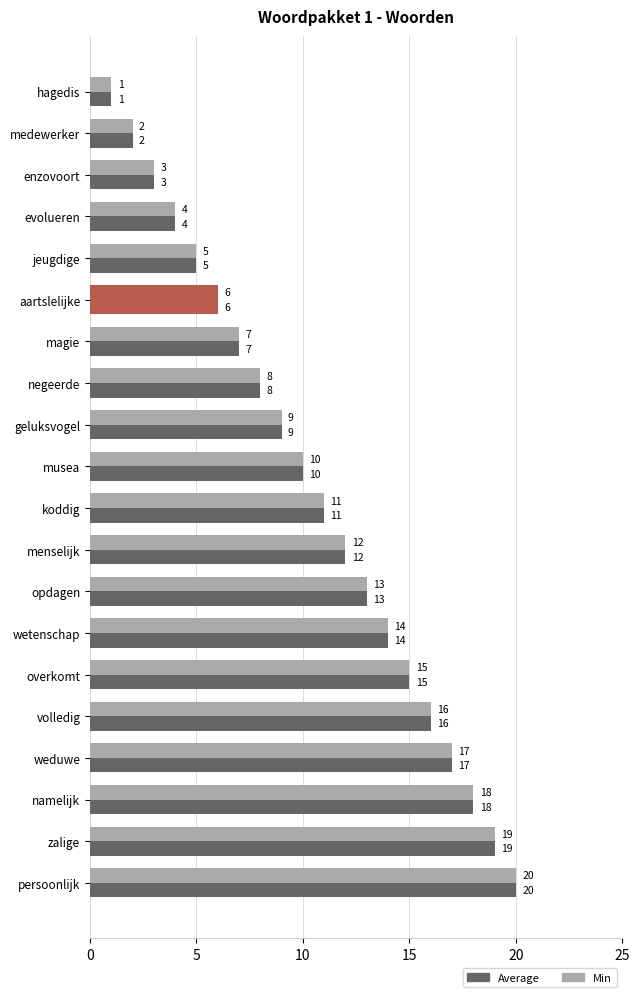

Reading left to right, what are all the values shown in this chart?

Average: 1	2	3	4	5	6	7	8	9	10	11	12	13	14	15	16	17	18	19	20
Min: 1	2	3	4	5	6	7	8	9	10	11	12	13	14	15	16	17	18	19	20